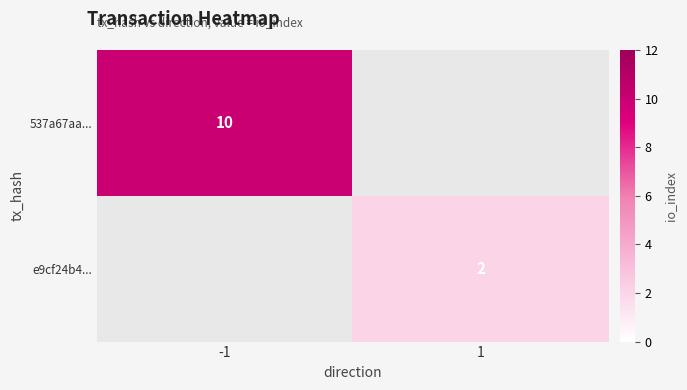

Which label corresponds to the largest value in the chart?

-1